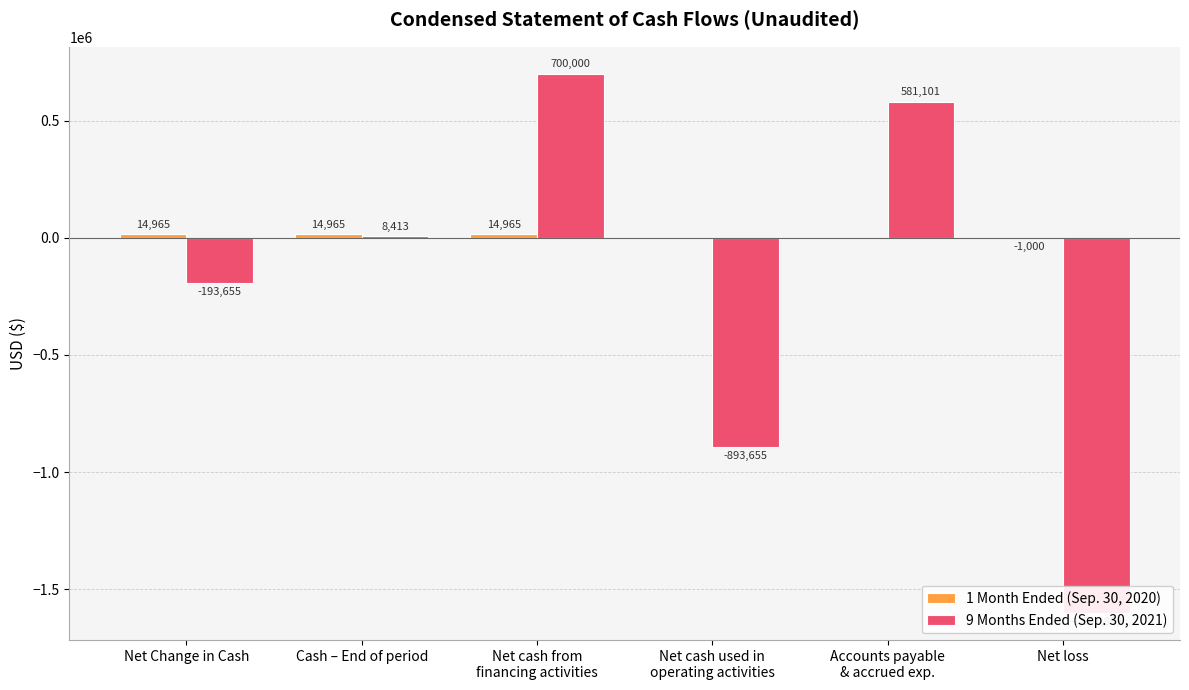

Which series has the largest total across all categories?

1 Month Ended (Sep. 30, 2020)